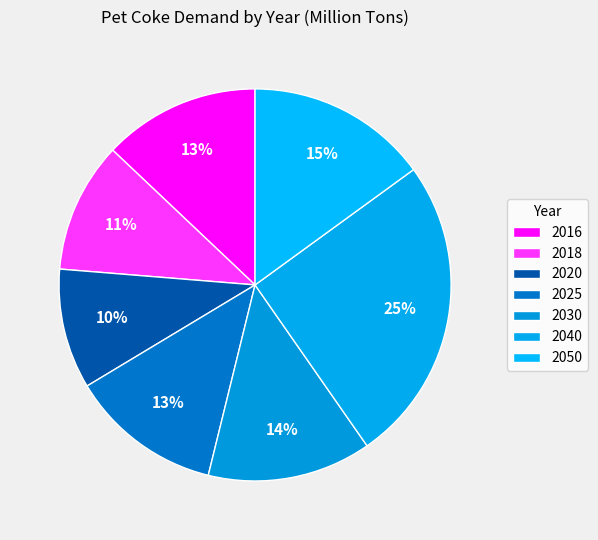

How many slices are in this pie chart?

7